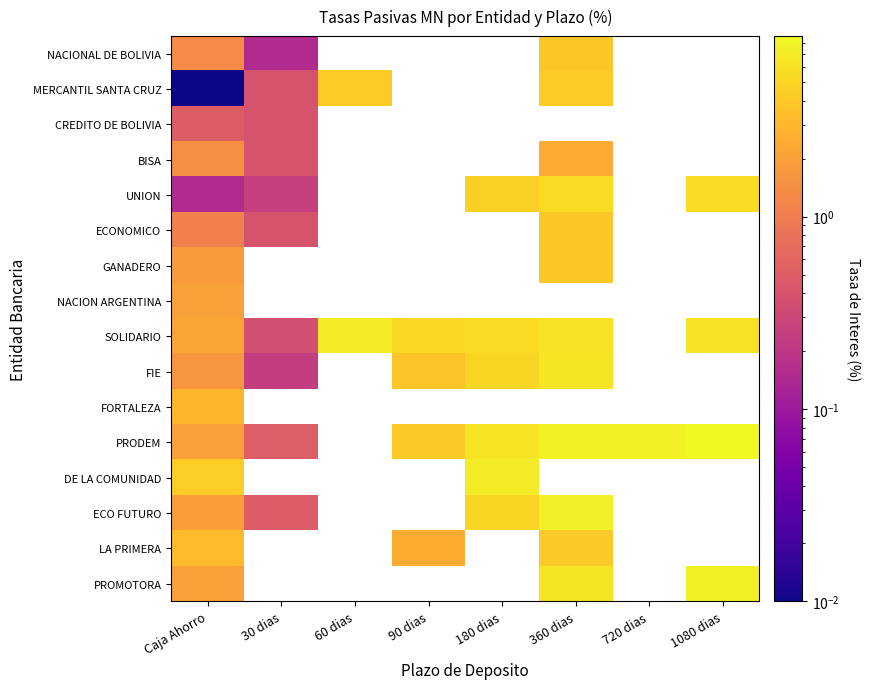

Which series changed the most between 30 dias and 1080 dias?

PRODEM